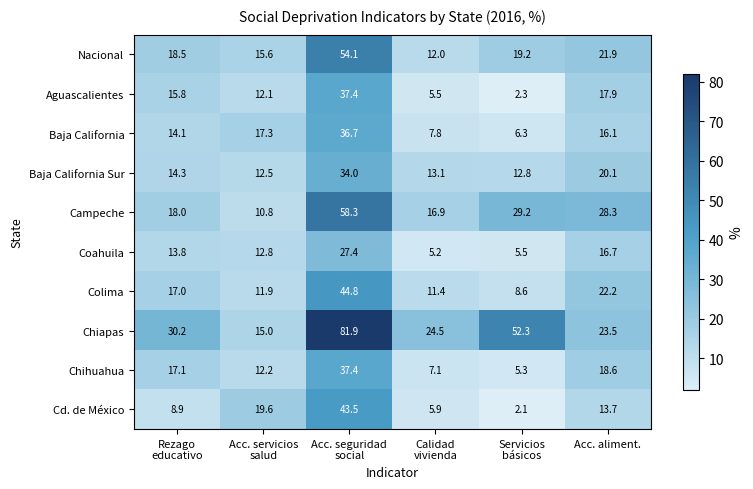

The Aguascalientes series shows 17.9 at Acc. aliment.. True or false?

True